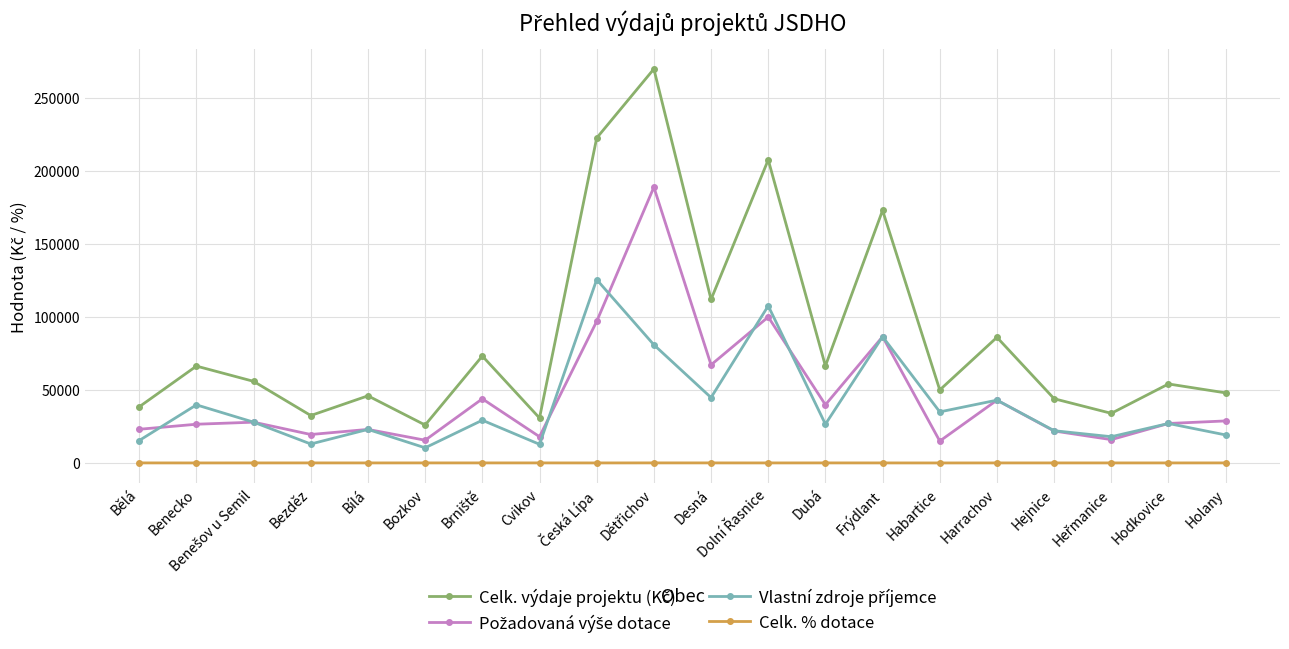

The Celk. % dotace series shows 48 at Dolní Řasnice. True or false?

True